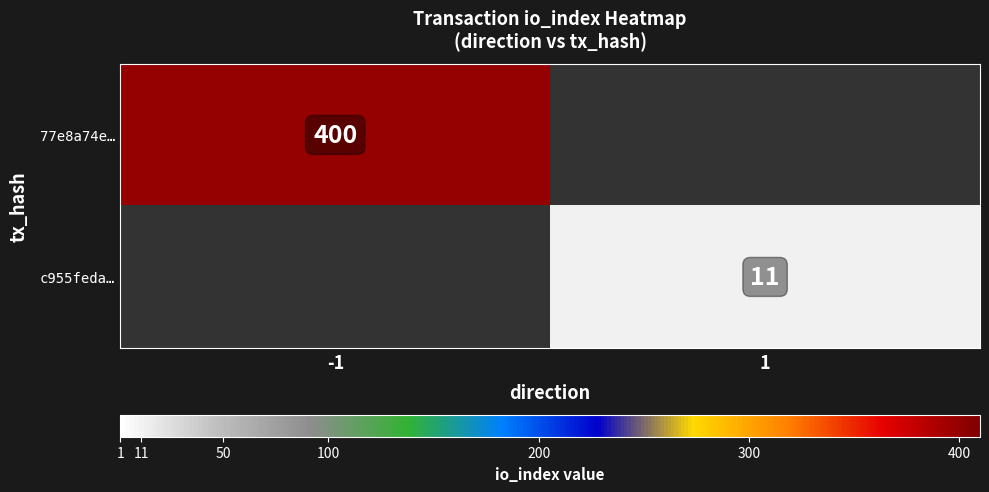

Is the value of c955feda… at 1 greater than the value of 77e8a74e… at -1?

No